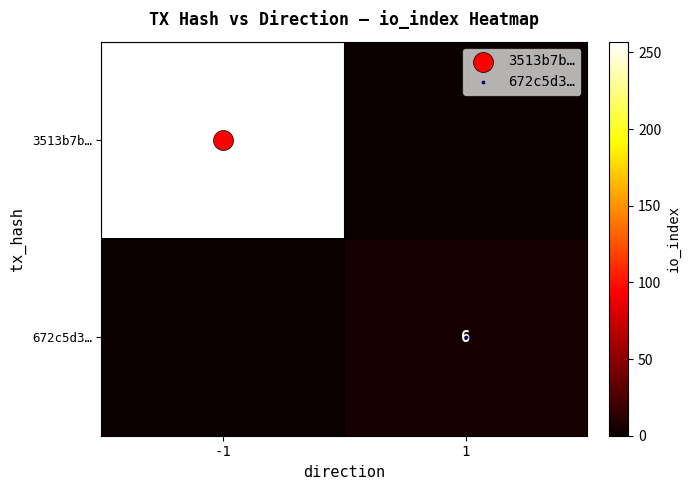

The 672c5d3… series shows 6 at 1. True or false?

True